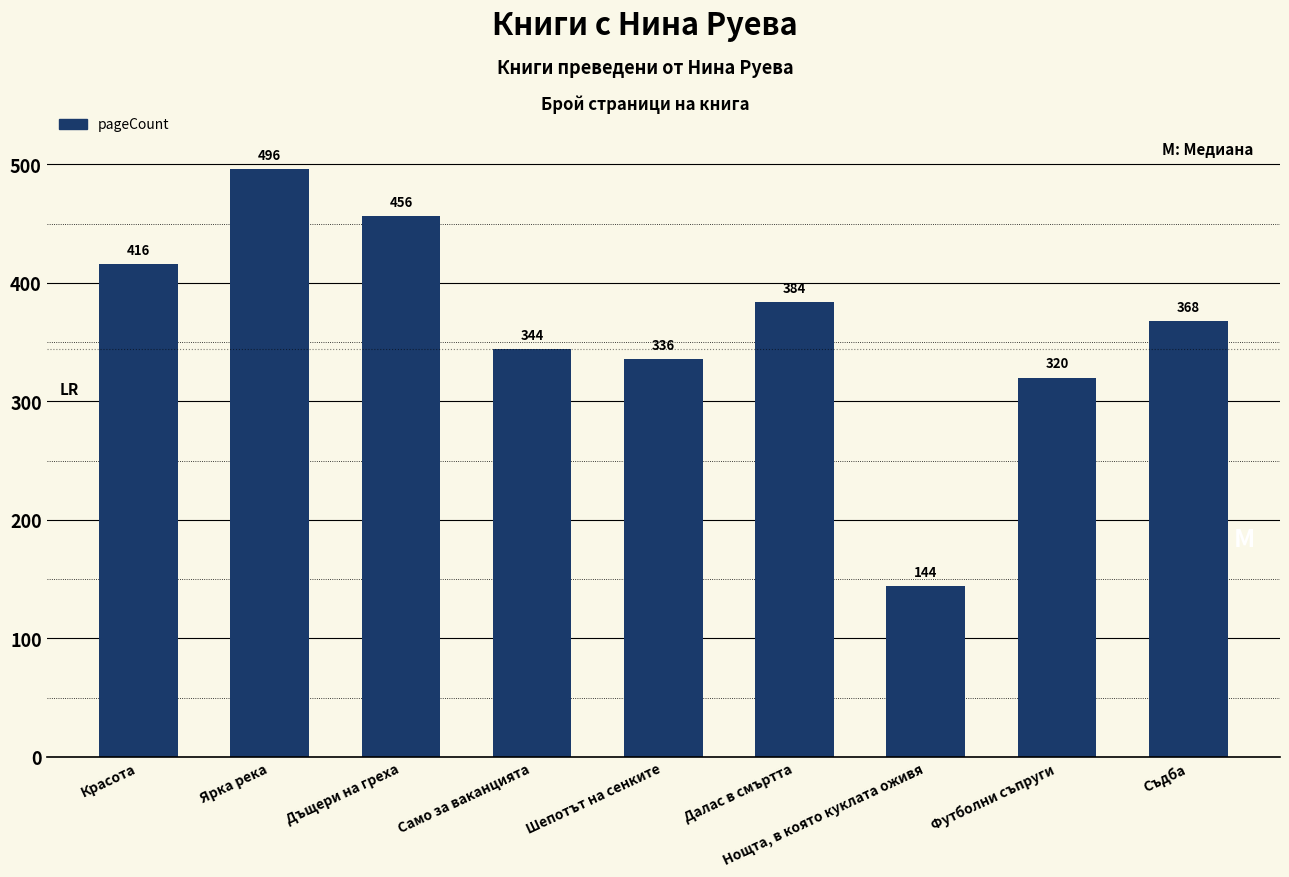

What is the sum of the values at Съдба and Ярка река?

864